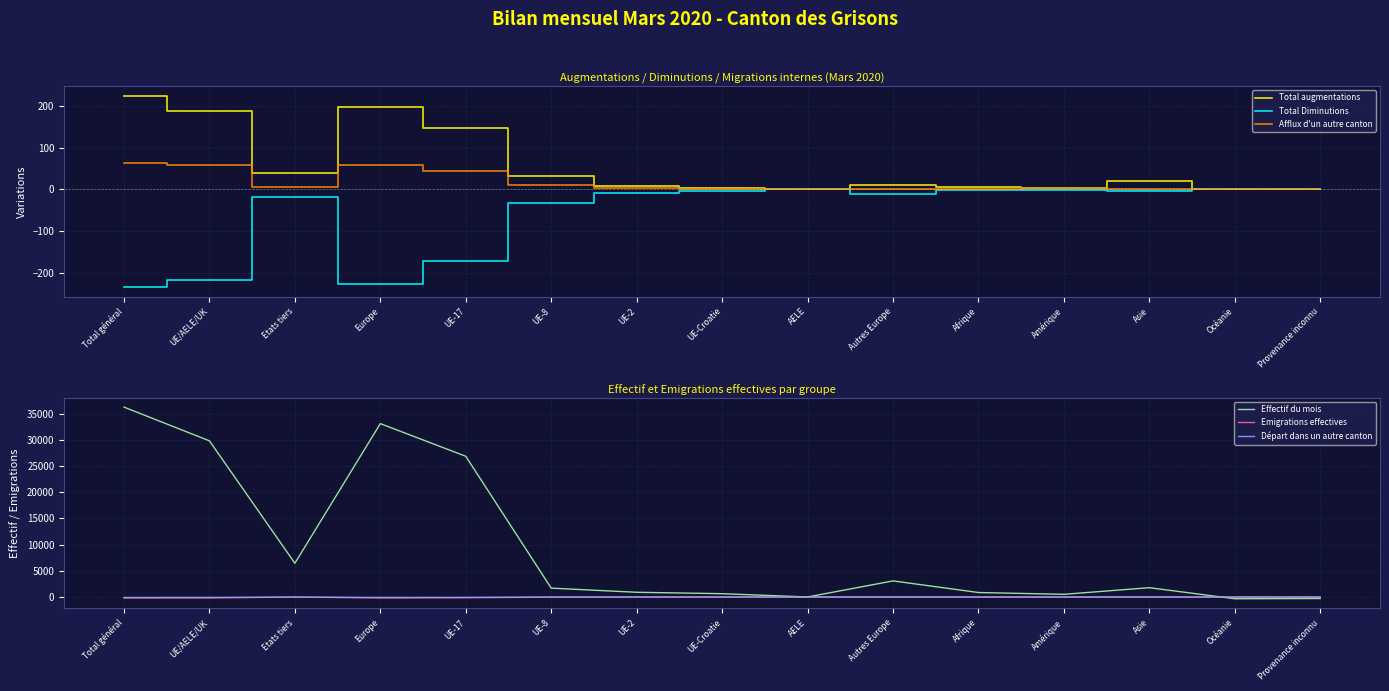

What position from the left is UE-2?

7